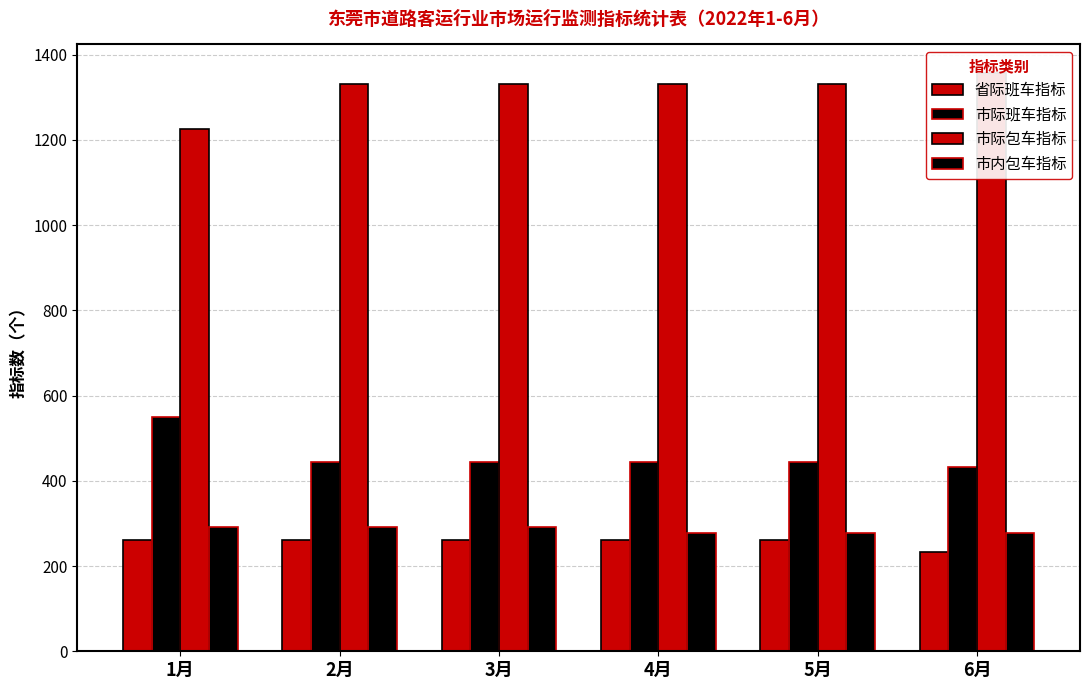

What is the difference between the maximum and second lowest values in the 市内包车指标 series?

15